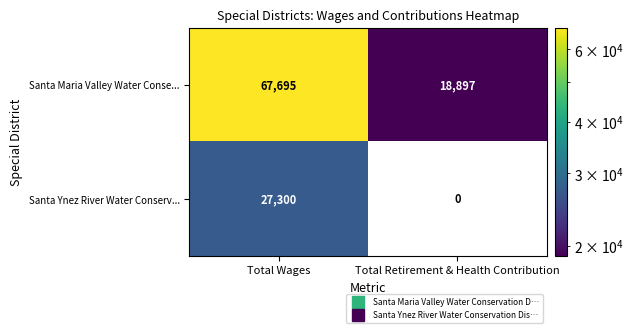

What is the difference between the Santa Ynez River Water Conserv... values at Total Retirement & Health Contribution and Total Wages?

27300